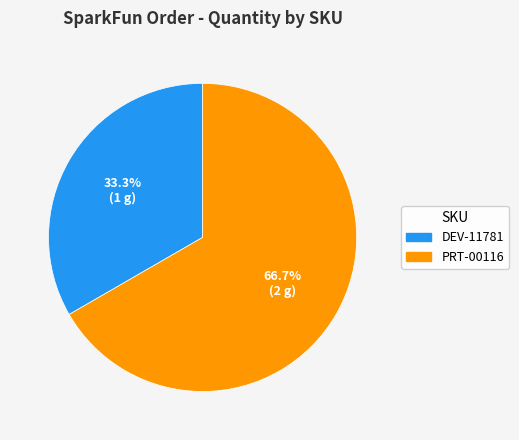

To the nearest percent, what is the combined percentage of PRT-00116 and DEV-11781?

100%